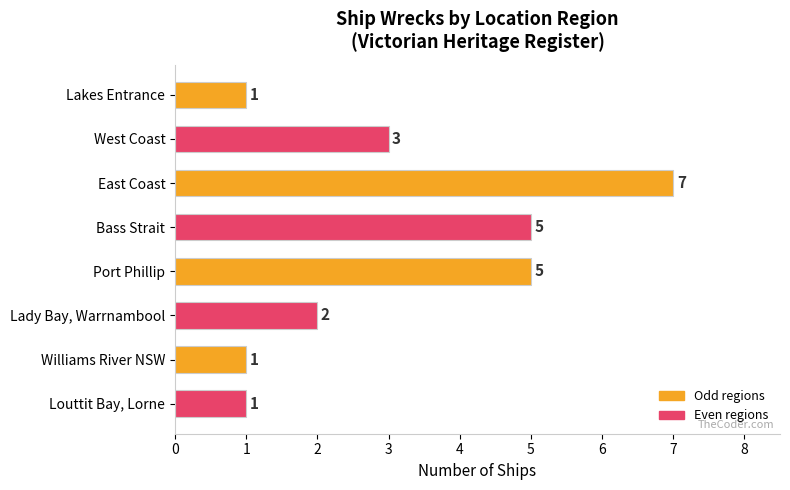

What is the ratio of the value at Louttit Bay, Lorne to the value at Williams River NSW?

1.0